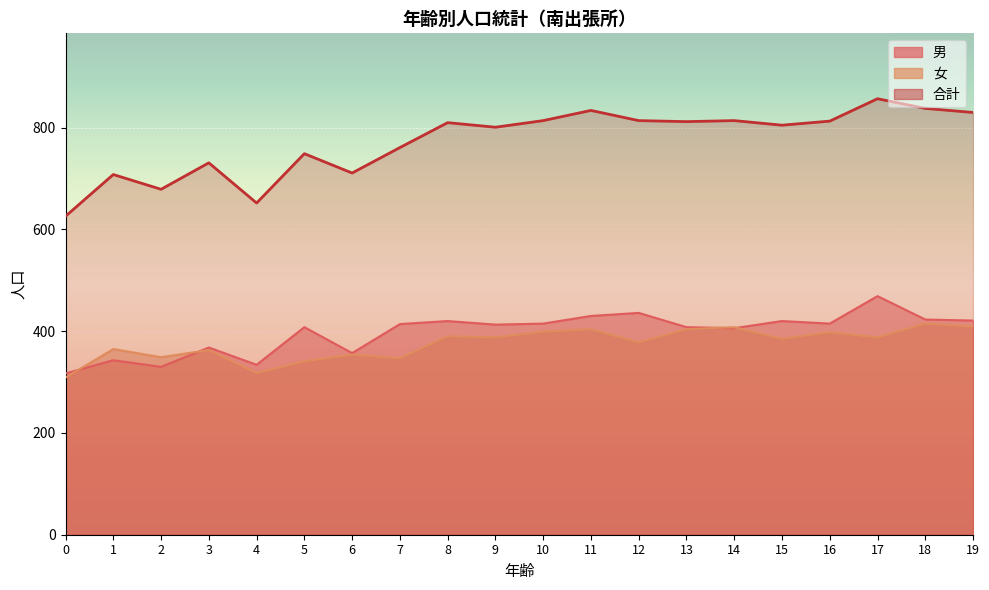

Reading left to right, what are all the values shown in this chart?

男: 317	343	330	368	334	408	357	414	420	413	415	430	436	408	406	420	415	469	423	421
女: 309	365	349	363	318	341	354	347	390	388	399	404	378	404	408	385	398	388	415	409
合計: 626	708	679	731	652	749	711	761	810	801	814	834	814	812	814	805	813	857	838	830